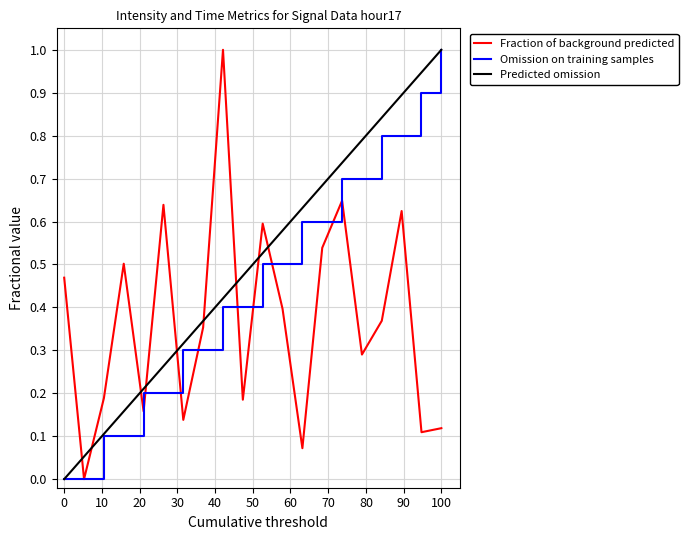

Which series has the largest total across all categories?

Predicted omission